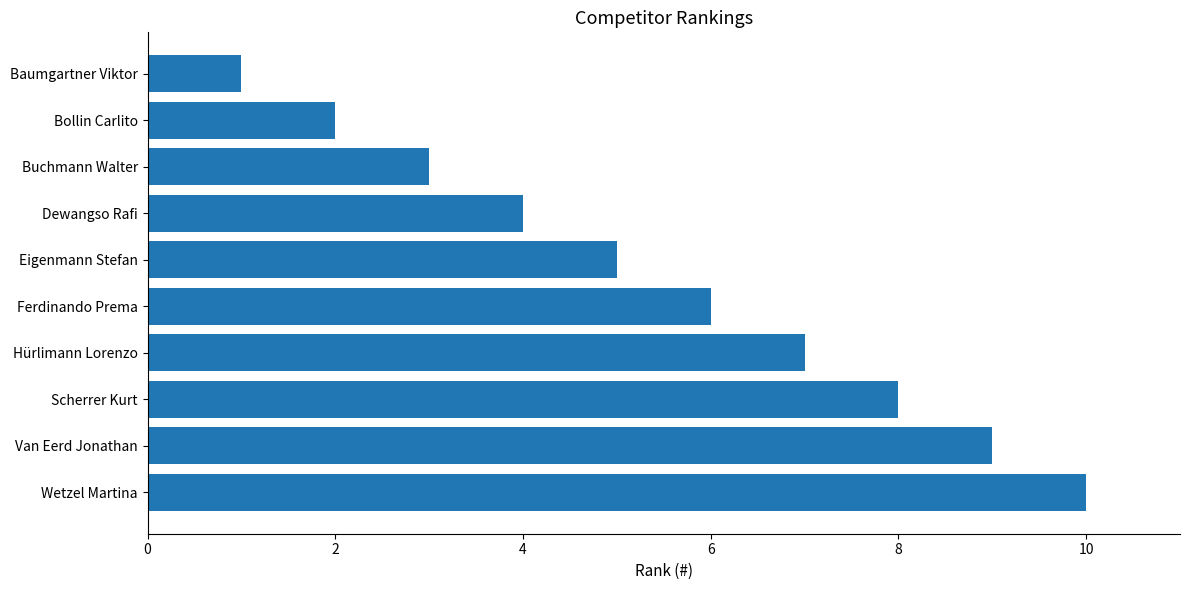

Approximately how many times larger is the value at Van Eerd Jonathan compared to Ferdinando Prema?

1.5